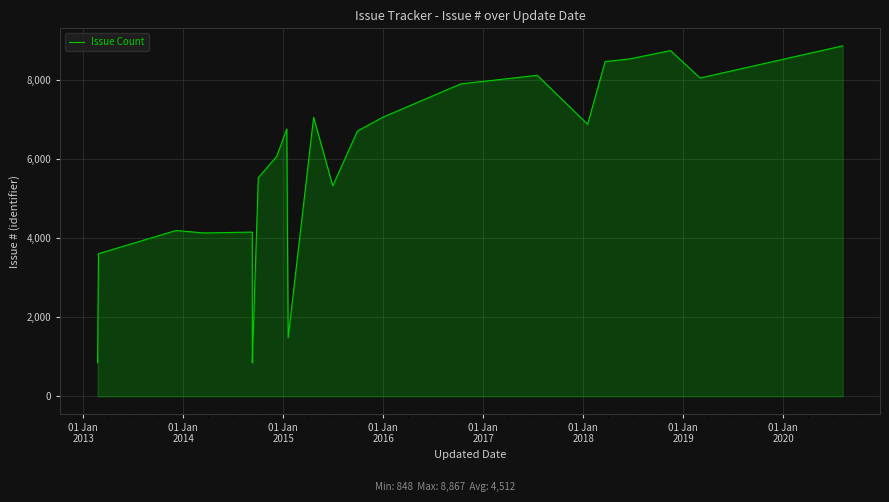

How many interior local valleys (lower than both neighbors) does the data have?

7